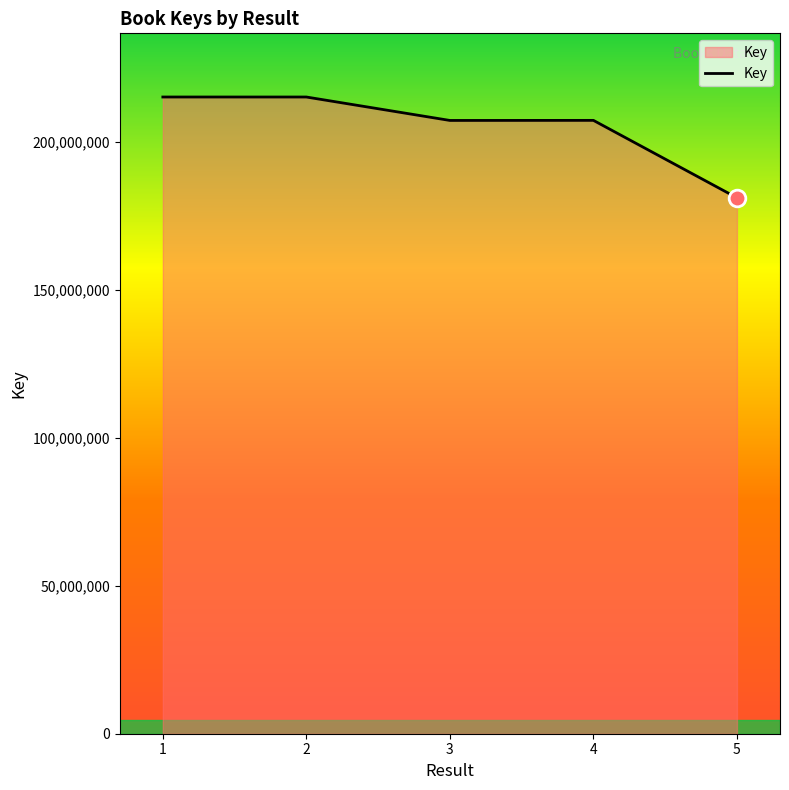

Approximately how many times larger is the value at 2 compared to 3?

1.0